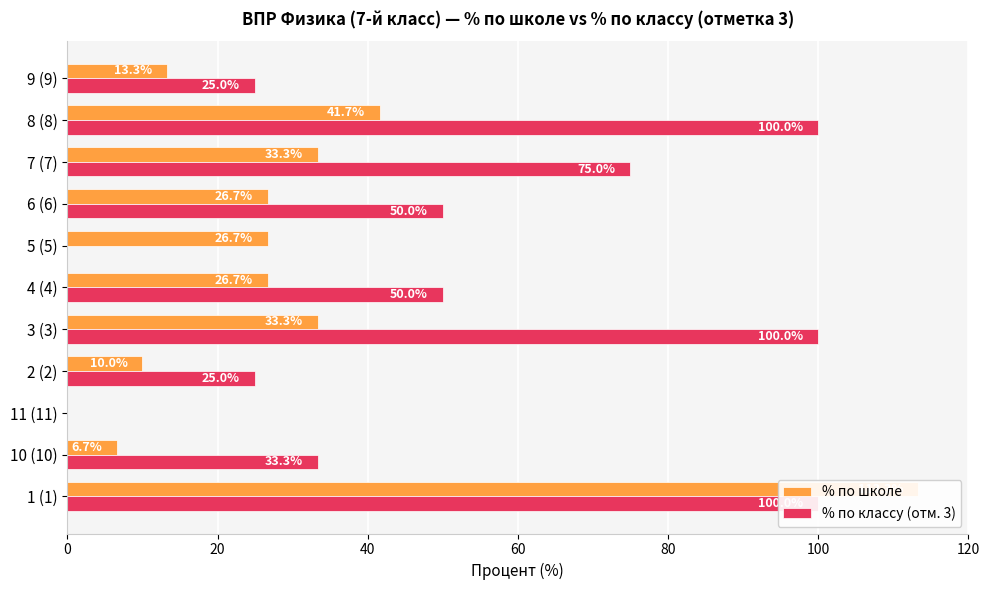

How many values in the % по классу (отм. 3) series exceed 50?

4